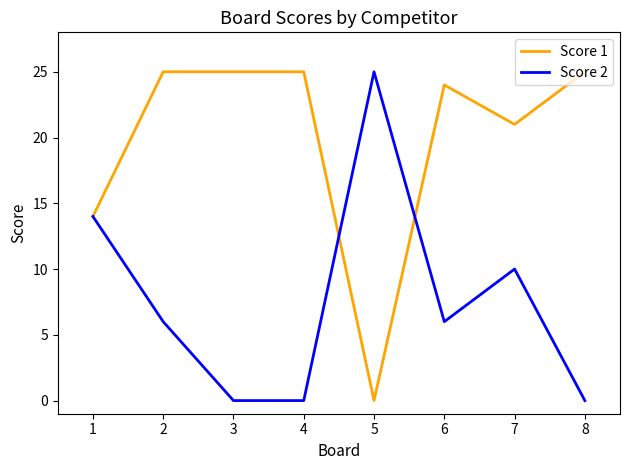

Is this an area chart (filled region under the line)?

No